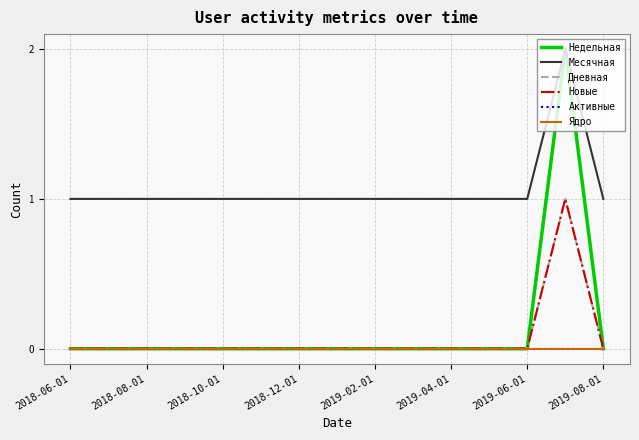

At which label is Новые closest to 0?

2018-06-01